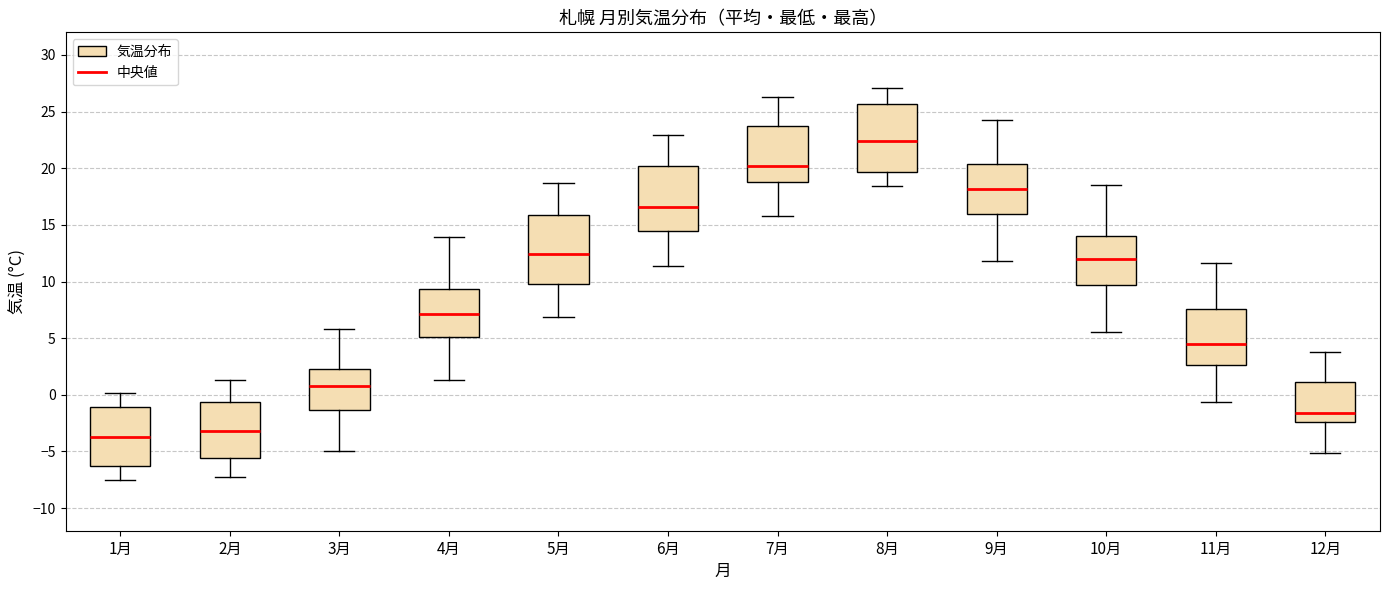

Reading left to right, read every box against the y-axis: the position of its median line, the range the box covers, and the ends of its whiskers. The values are not printed on the chart, so give them approximately, as read against the axis.

1月: median -3.5, box -6.5 to -1.0, whiskers -7.5 to 0.0
2月: median -3.0, box -5.5 to -0.5, whiskers -7.5 to 1.5
3月: median 1.0, box -1.5 to 2.5, whiskers -5.0 to 6.0
4月: median 7.0, box 5.0 to 9.5, whiskers 1.5 to 14.0
5月: median 12.5, box 10.0 to 16.0, whiskers 7.0 to 18.5
6月: median 16.5, box 14.5 to 20.0, whiskers 11.5 to 23.0
7月: median 20.0, box 19.0 to 23.5, whiskers 16.0 to 26.5
8月: median 22.5, box 19.5 to 25.5, whiskers 18.5 to 27.0
9月: median 18.0, box 16.0 to 20.5, whiskers 12.0 to 24.5
10月: median 12.0, box 9.5 to 14.0, whiskers 5.5 to 18.5
11月: median 4.5, box 2.5 to 7.5, whiskers -0.5 to 11.5
12月: median -1.5, box -2.5 to 1.0, whiskers -5.0 to 4.0